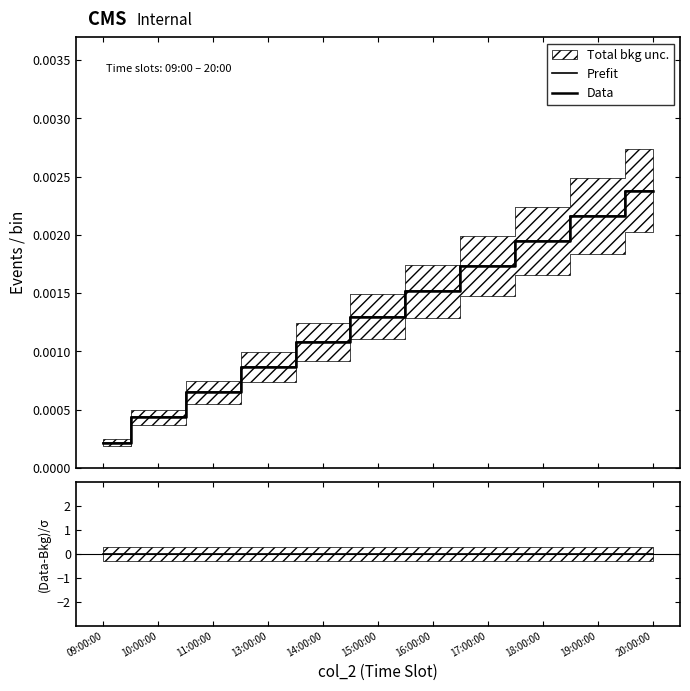

At which label does Prefit reach its peak?

20:00:00